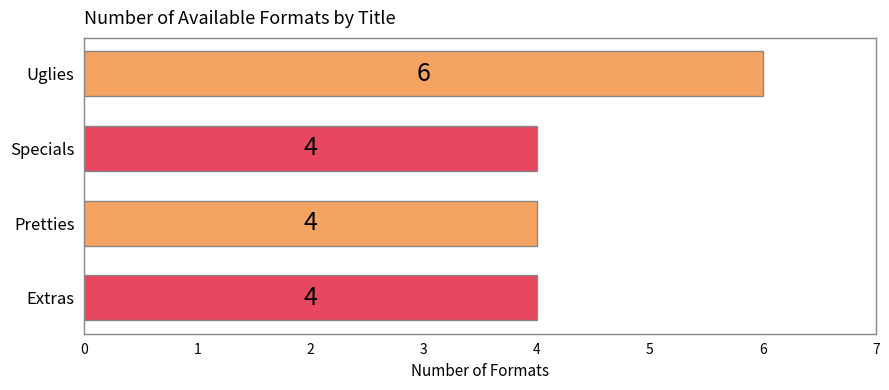

What is the sum of all values?

18